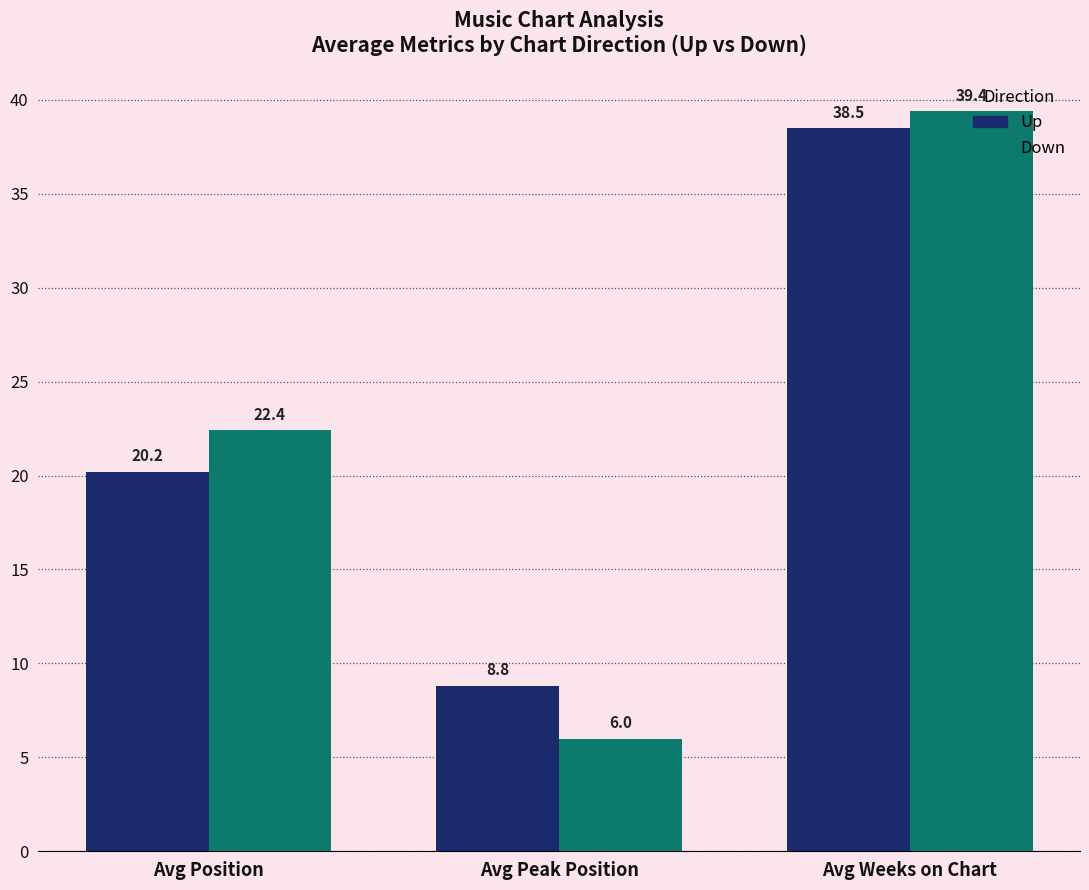

What is the total value across all series at Avg Peak Position?

14.8